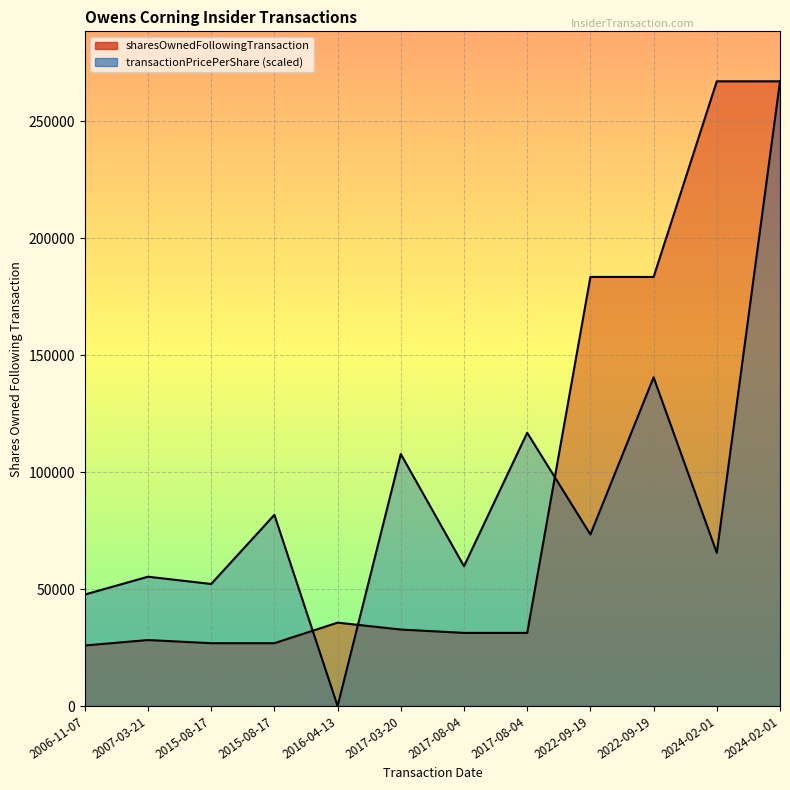

In transactionPricePerShare, how many points are lower than both neighbors (excluding endpoints)?

5